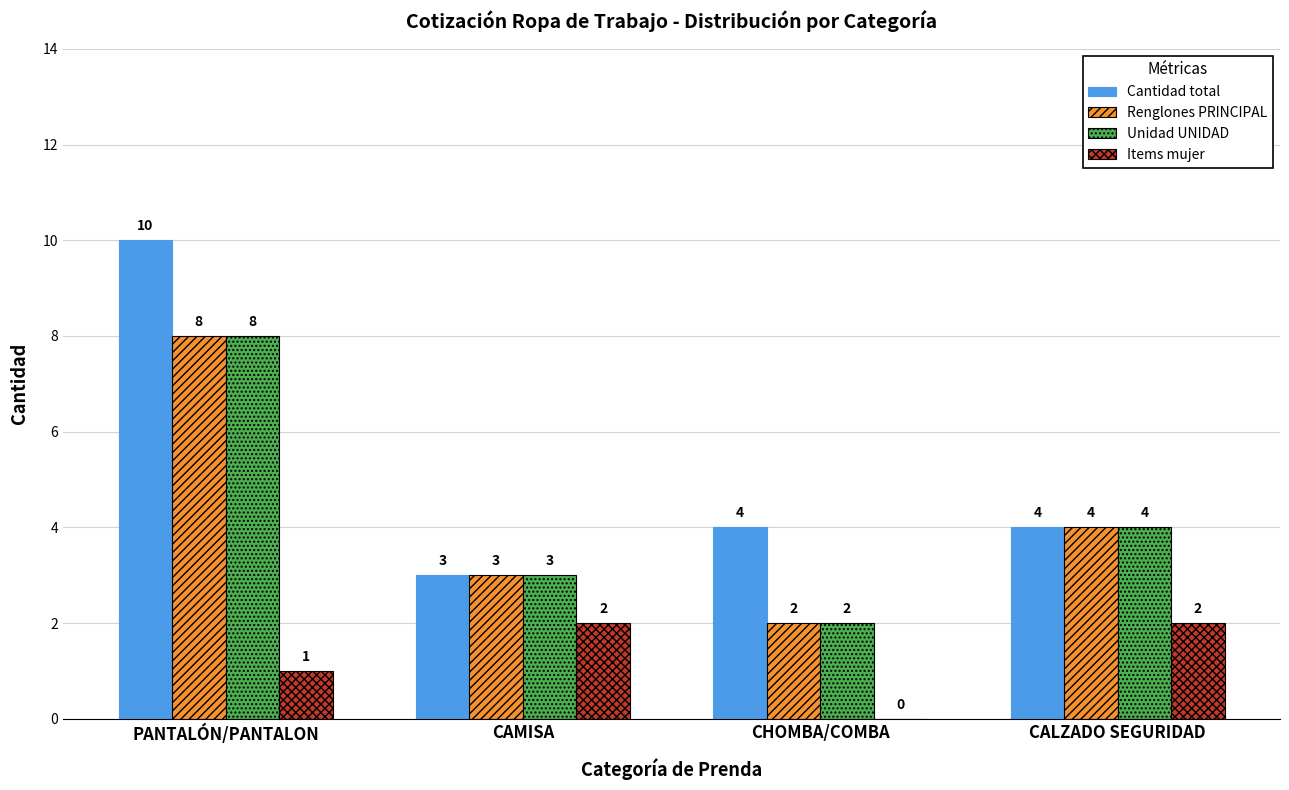

What is the sum of the Unidad UNIDAD values at PANTALÓN/PANTALON and CALZADO SEGURIDAD?

12